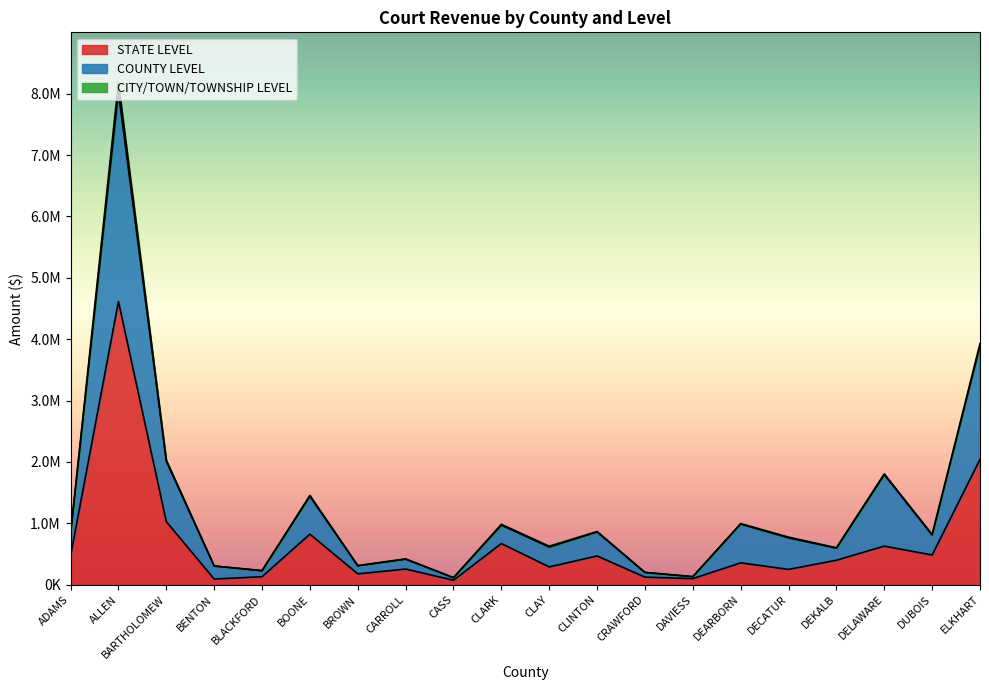

What are all the series names shown in the legend?

STATE LEVEL, COUNTY LEVEL, CITY/TOWN/TOWNSHIP LEVEL